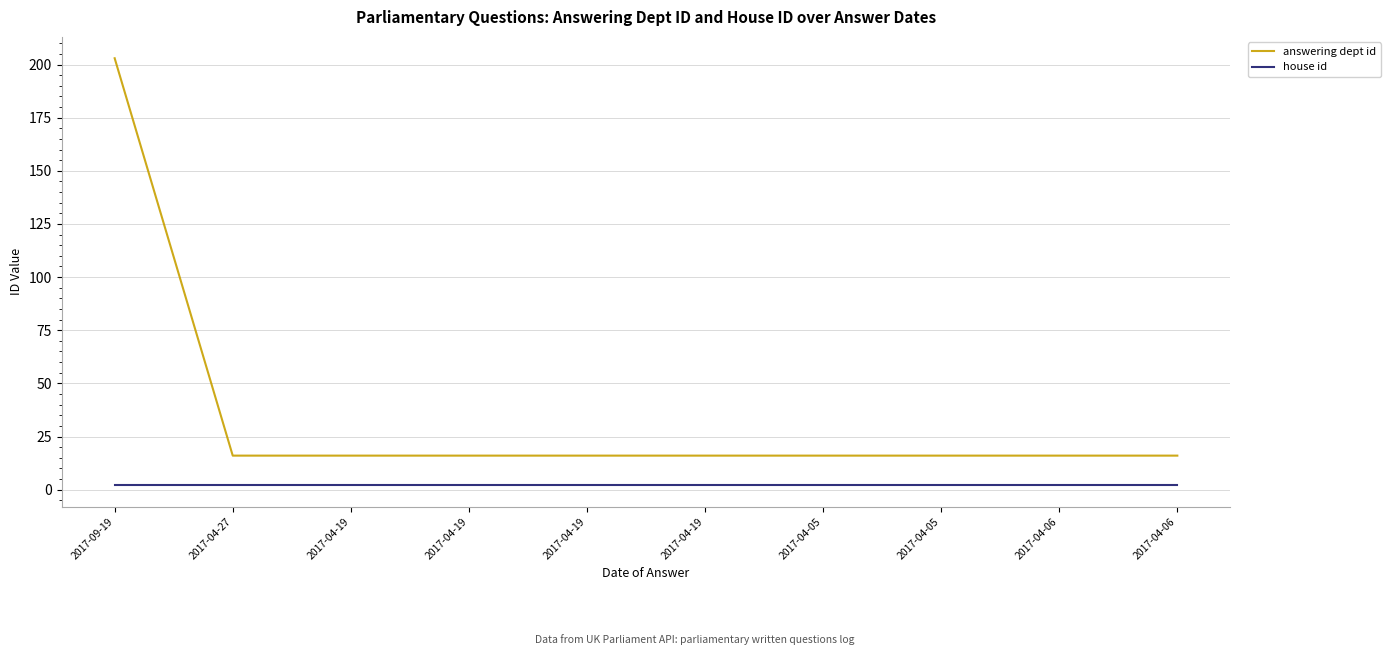

Rank the series by their maximum value, from lowest to highest.

house id, answering dept id